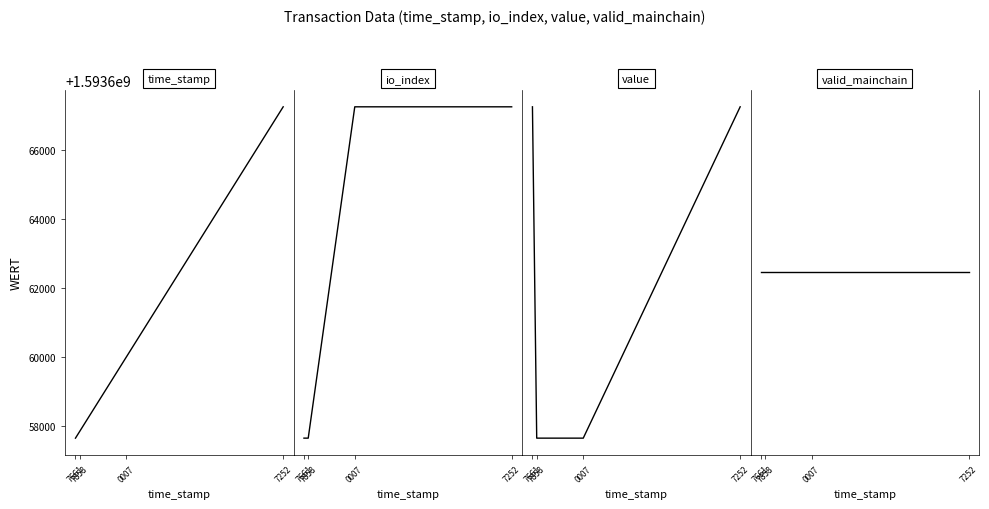

What are all the series names shown in the legend?

time_stamp, io_index, value, valid_mainchain